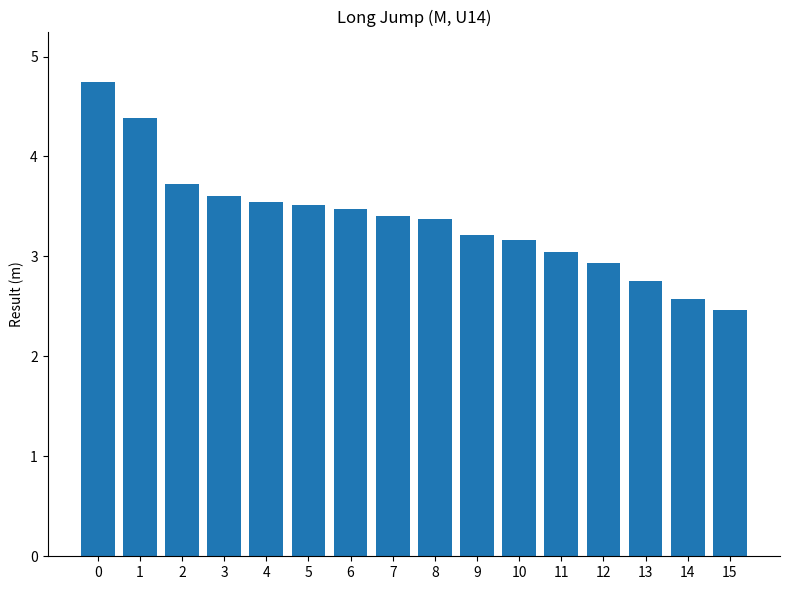

How many bars are there in total?

16